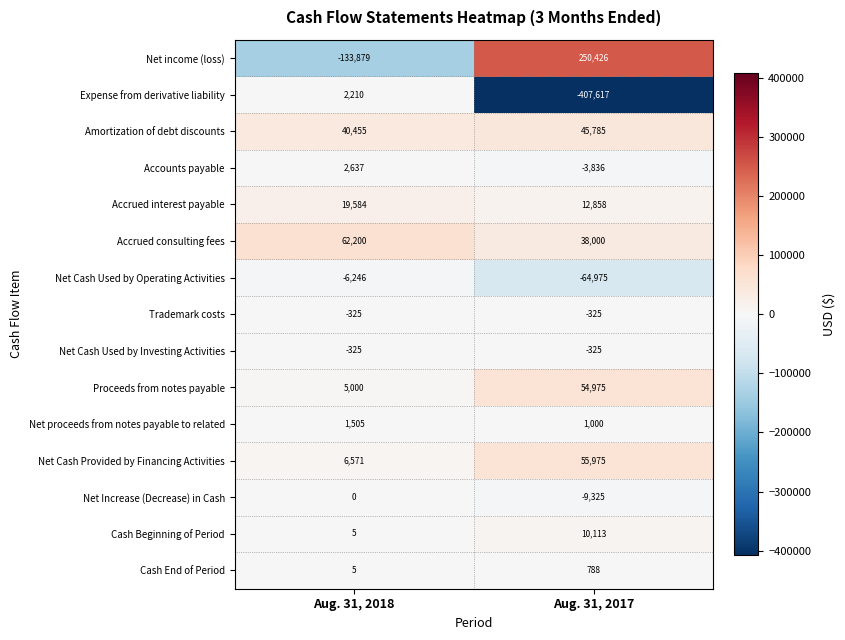

Between Aug. 31, 2018 and Aug. 31, 2017, which series saw the biggest shift?

Expense from derivative liability